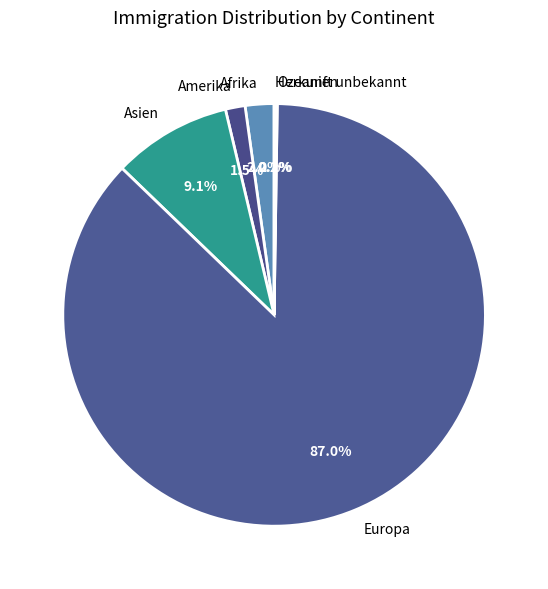

Combined, what portion of the pie is Europa and Asien?

96.1%